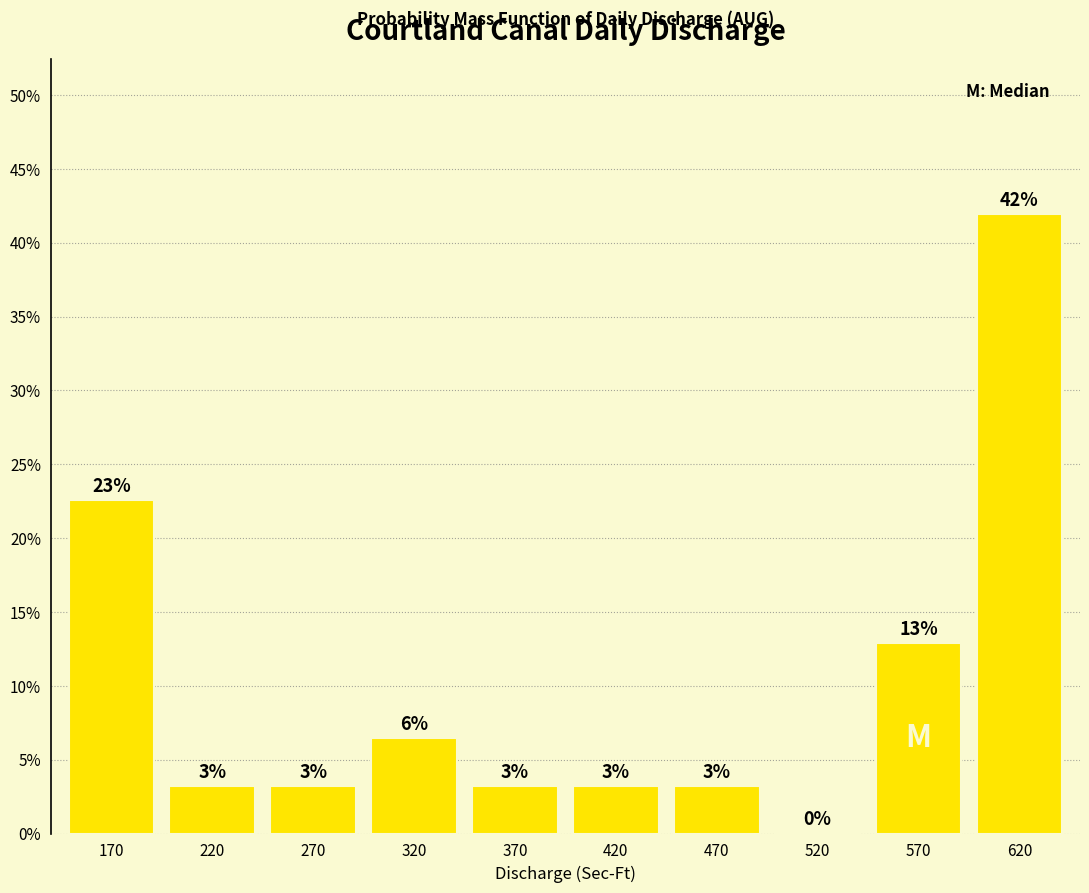

Are the bars horizontal?

No